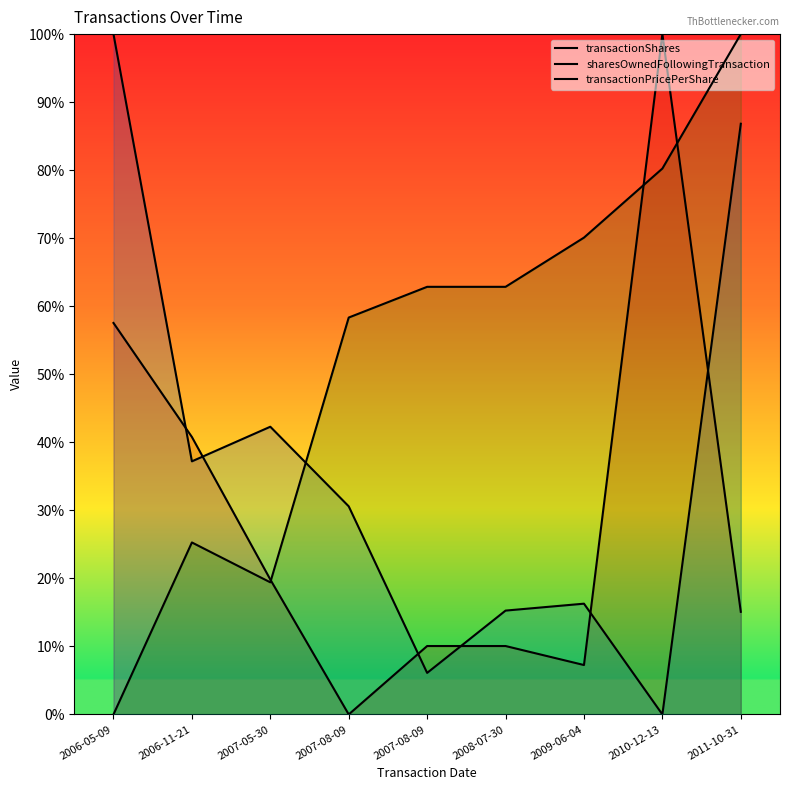

What is the sum of all sharesOwnedFollowingTransaction values?

3.3